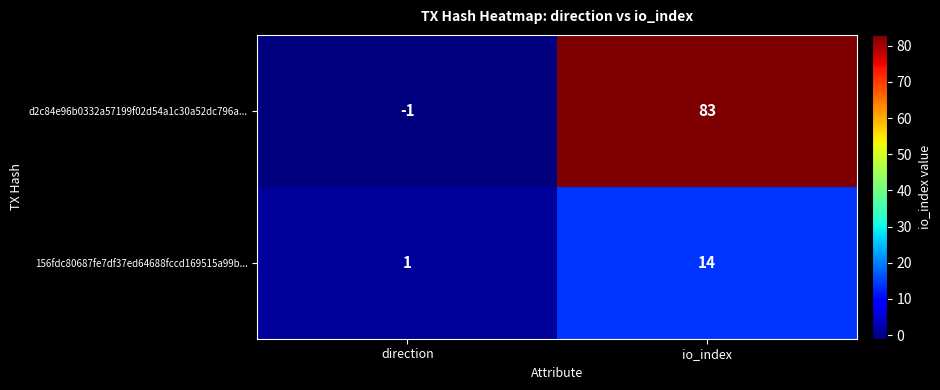

At direction, list the series in order from largest to smallest.

156fdc80687fe7df37ed64688fccd169515a99b..., d2c84e96b0332a57199f02d54a1c30a52dc796a...